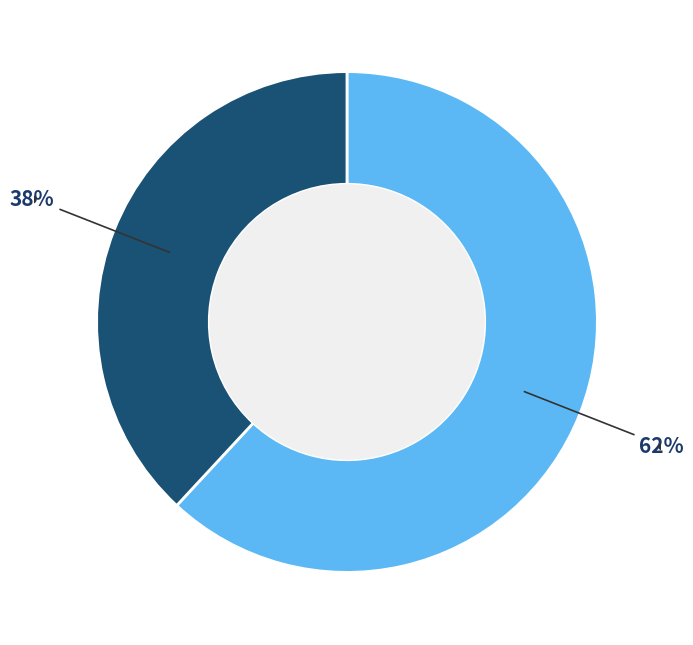

Is there any slice that represents more than half of the pie?

Yes